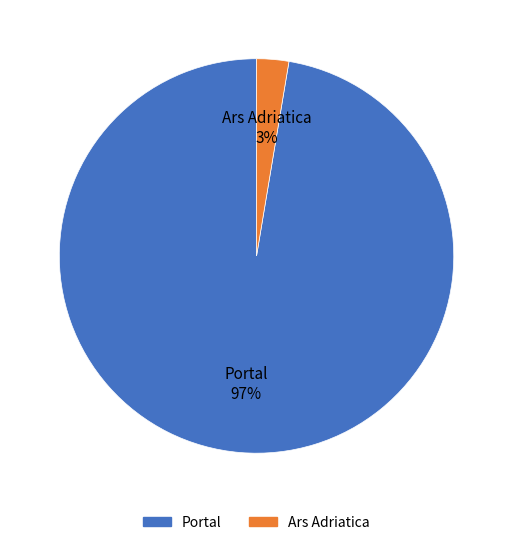

What is the majority slice?

Portal